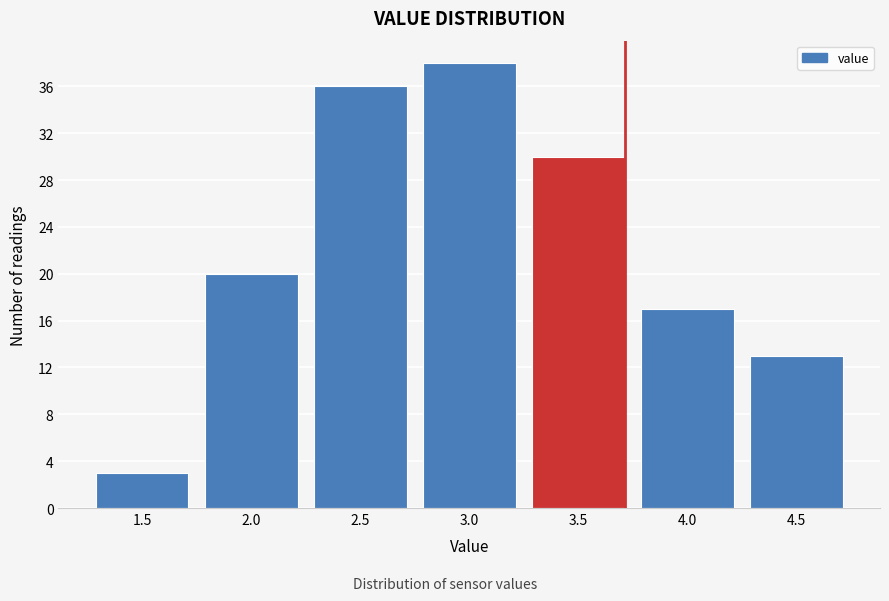

Reading left to right, transcribe all the data shown in this chart.

1.5=3	2.0=20	2.5=36	3.0=38	3.5=30	4.0=17	4.5=13